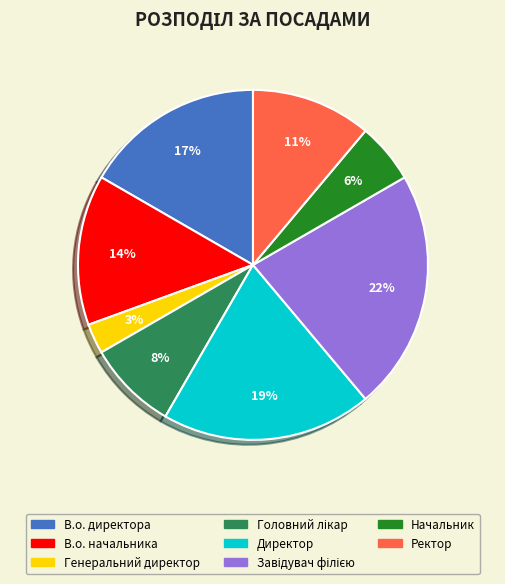

Approximately how many times larger is the value at Генеральний директор compared to В.о. начальника?

0.2